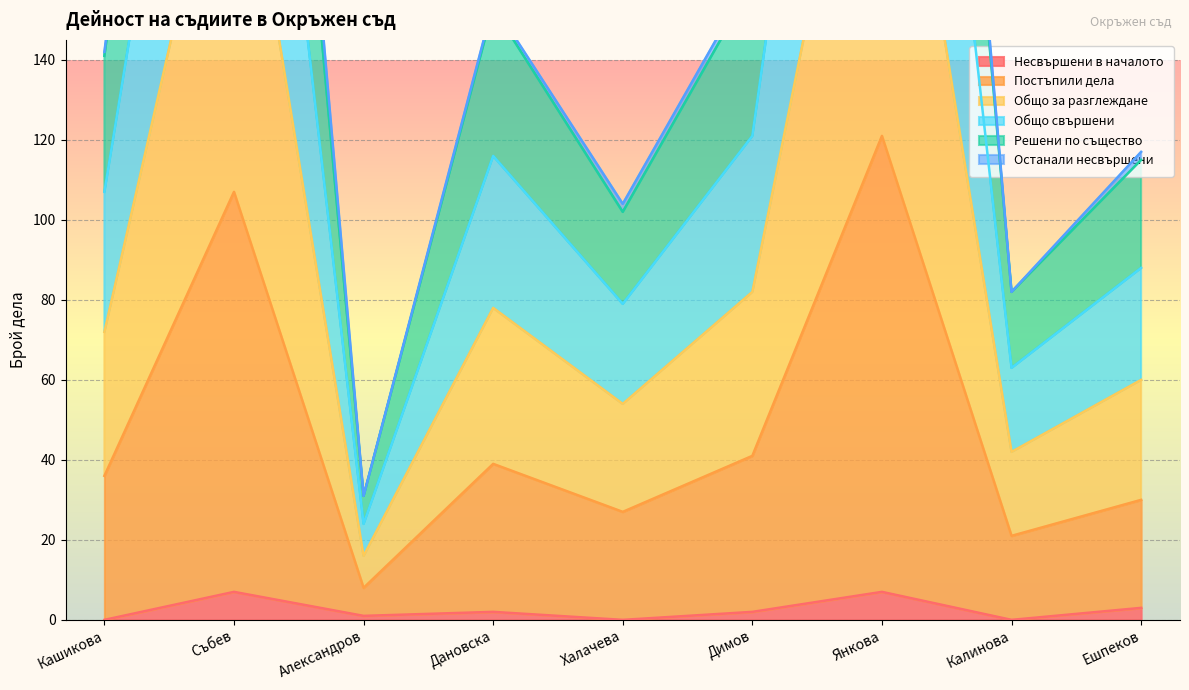

At how many categories does at least one series exceed 408?

1